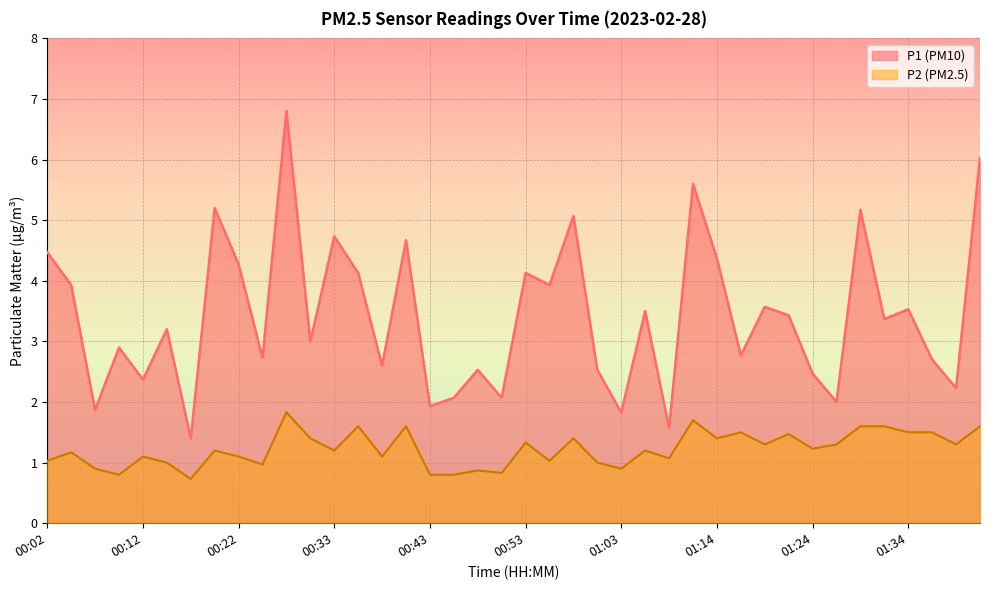

At how many categories does at least one series exceed 5?

6